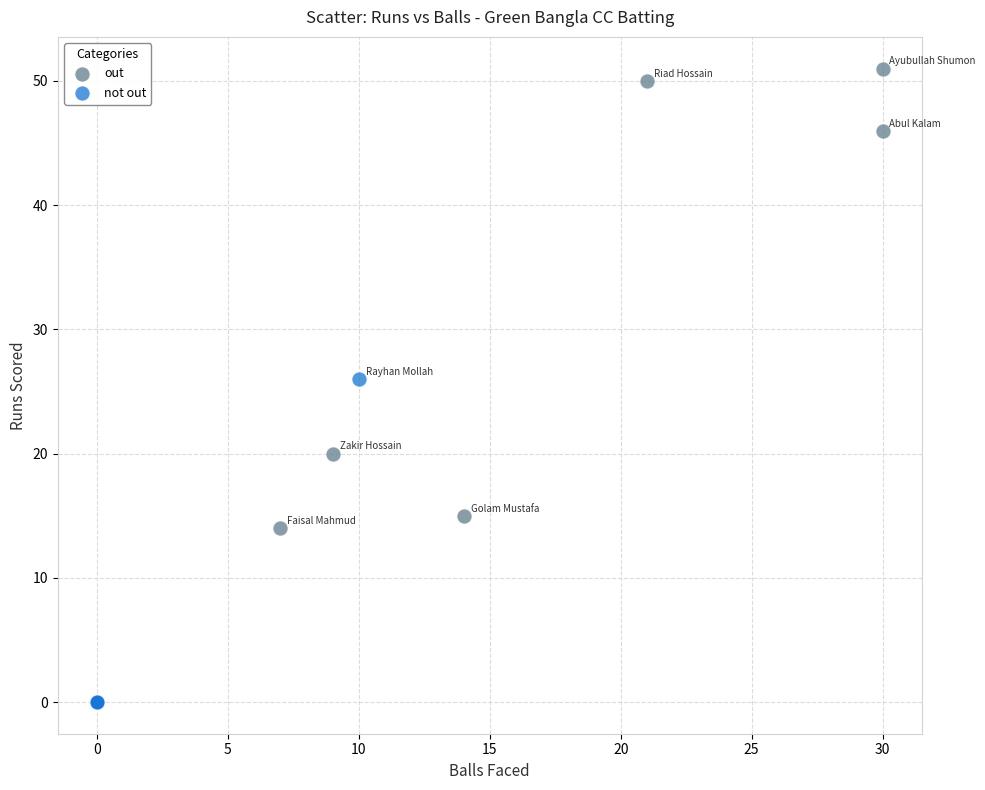

Which series reaches the minimum Y coordinate?

not out